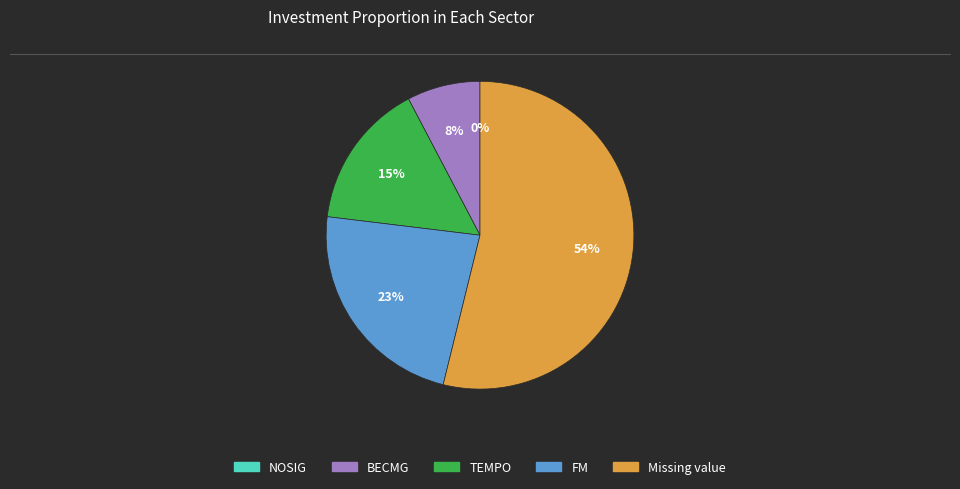

Is BECMG the majority of the pie?

No